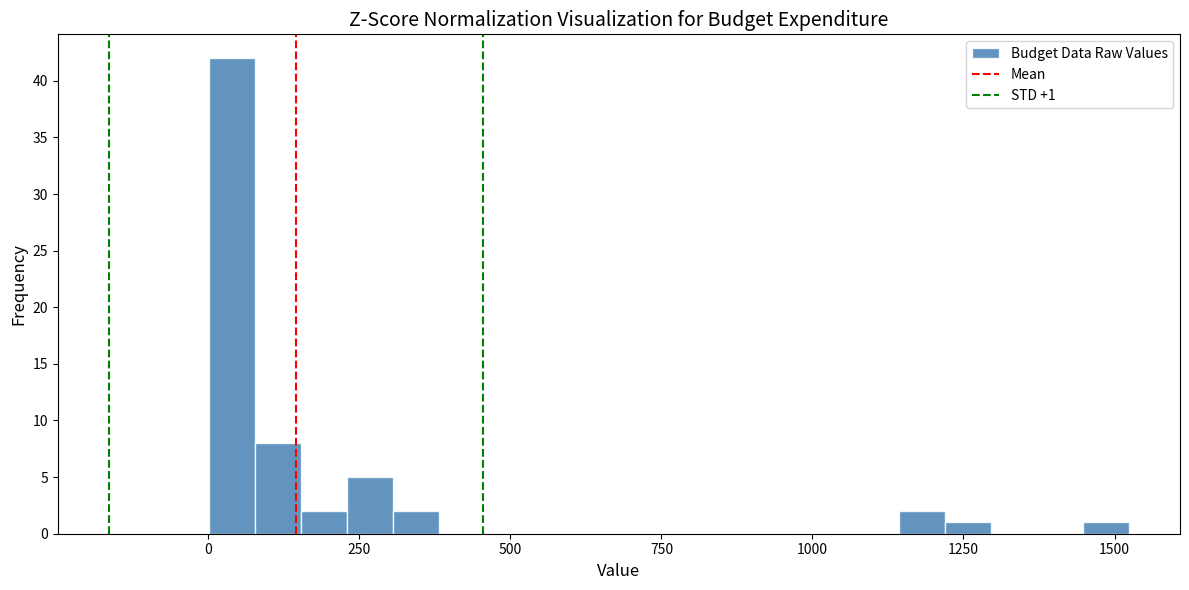

Around what value on the x-axis is the tallest bar? Give the approximate position of its centre, as read against the axis.

50